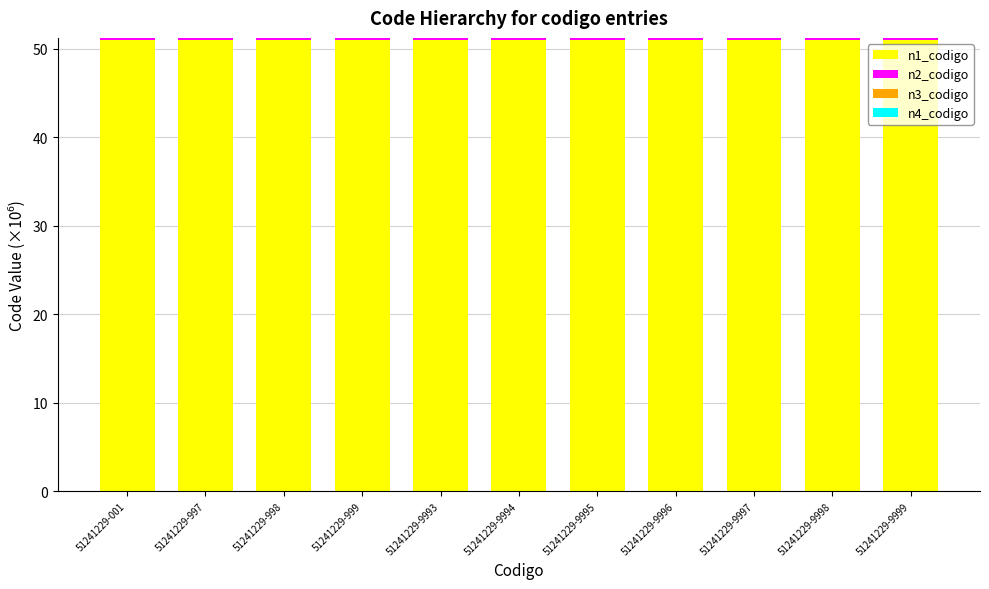

What is the maximum value for n1_codigo?

51.0